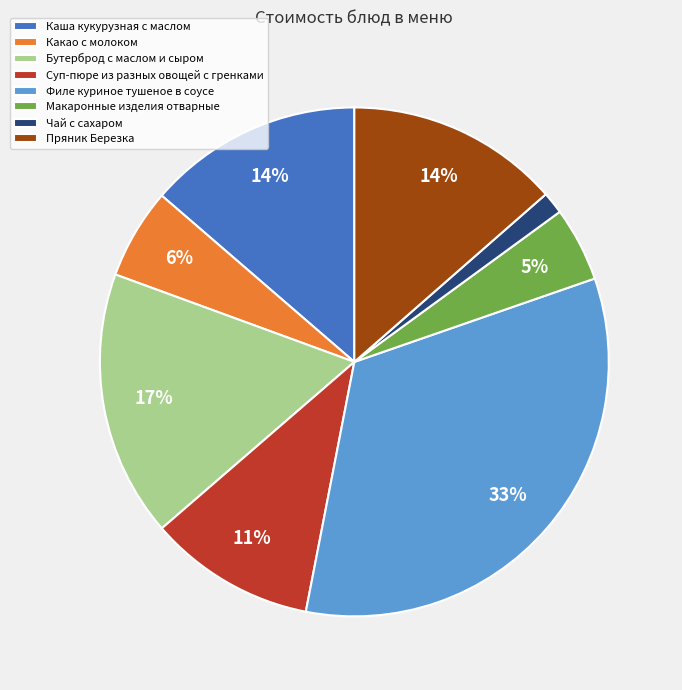

How many segments does this pie chart have?

8